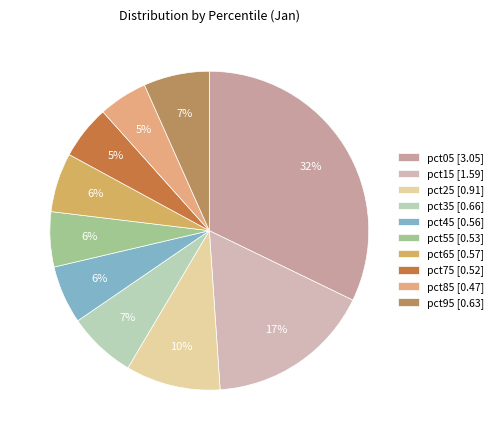

Which has a higher value, pct55 or pct05?

pct05